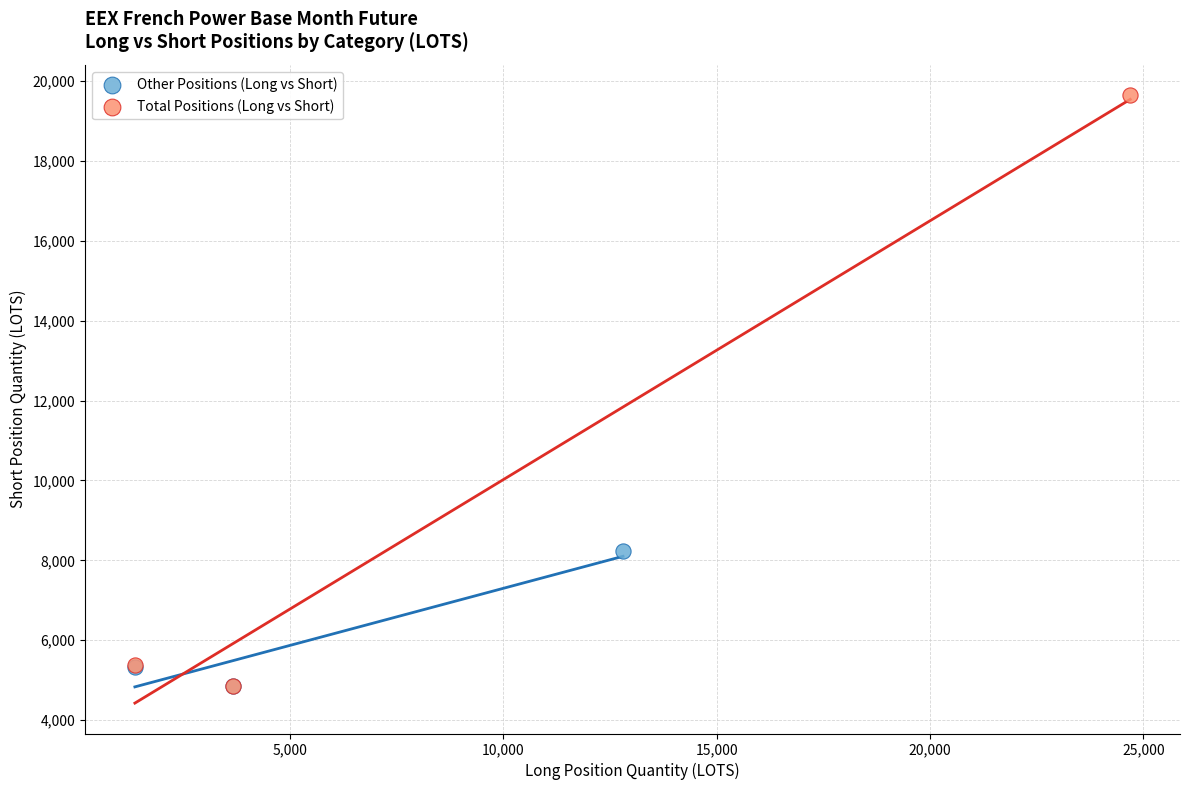

What are all the series names shown in the legend?

Other Positions (Long vs Short), Total Positions (Long vs Short)